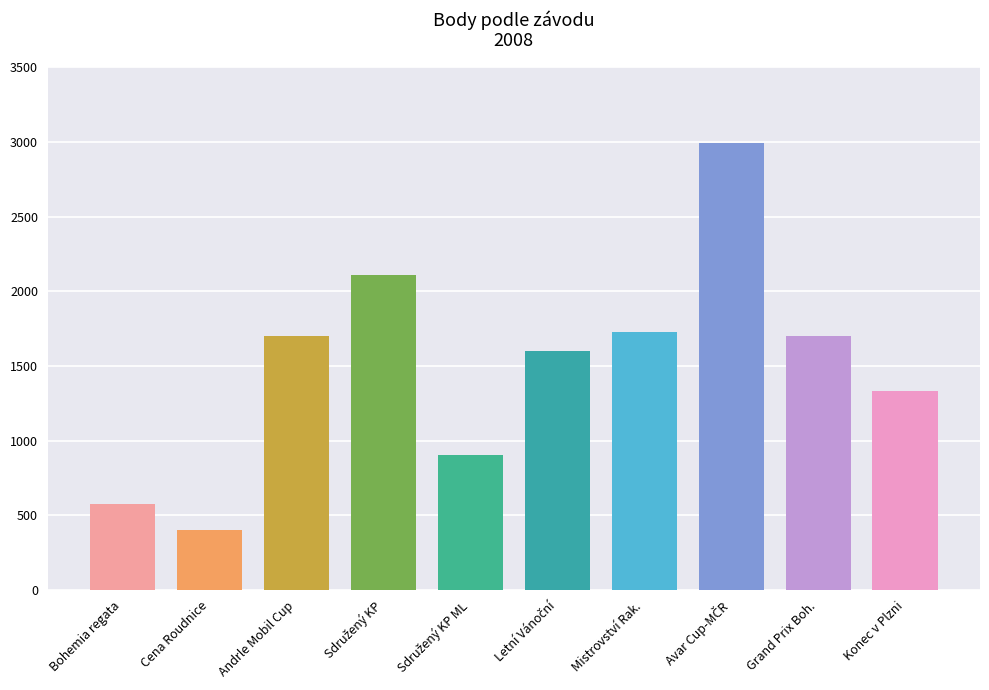

What is the difference between the maximum and minimum values?

2592